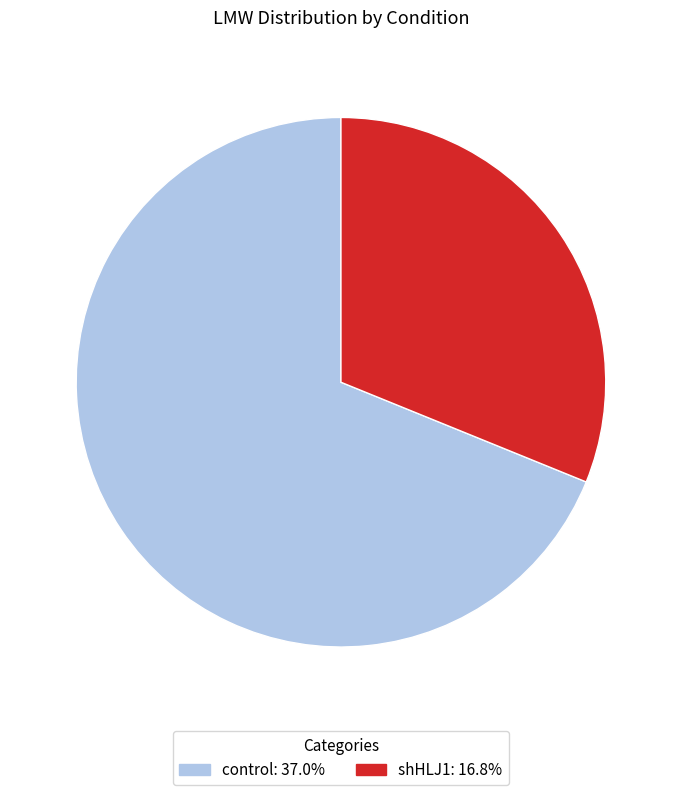

Is the sum of control and shHLJ1 greater than half?

Yes